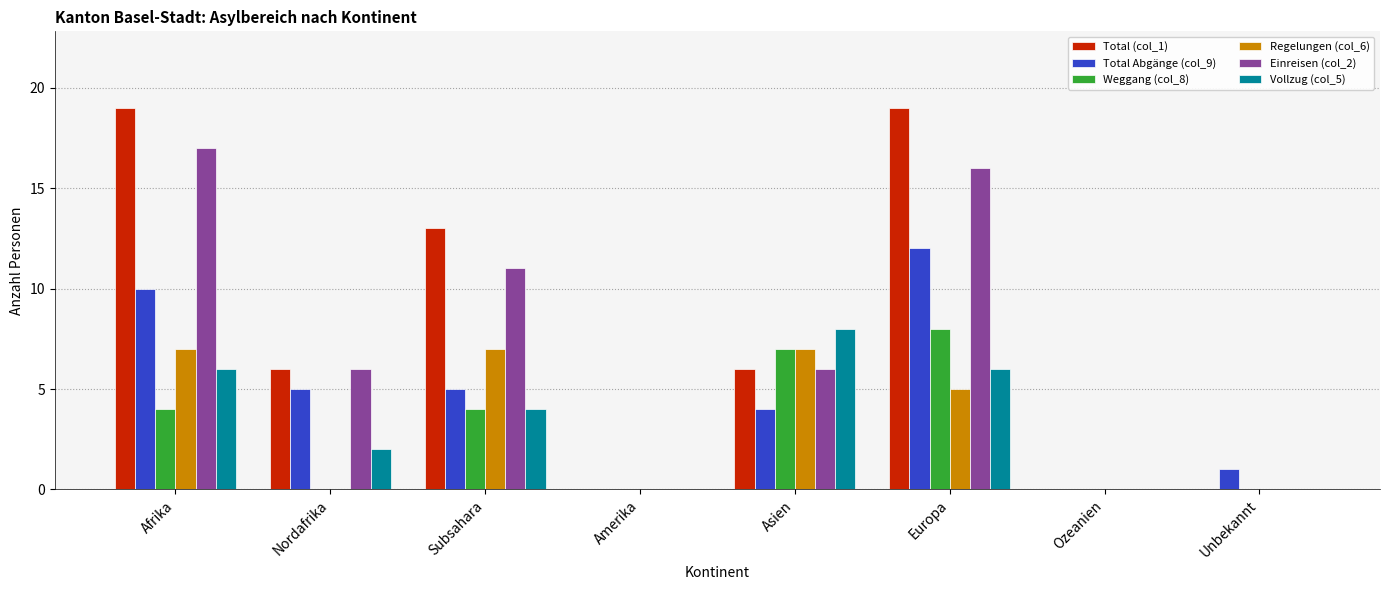

Which series has the largest range (max minus min)?

Total (col_1)